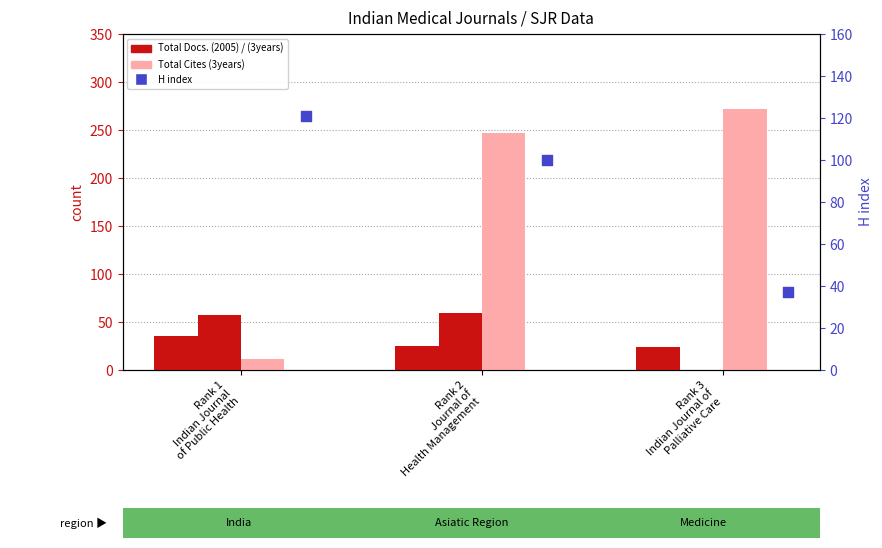

At which category is the sum across all series the highest?

Rank 2
Journal of
Health Management